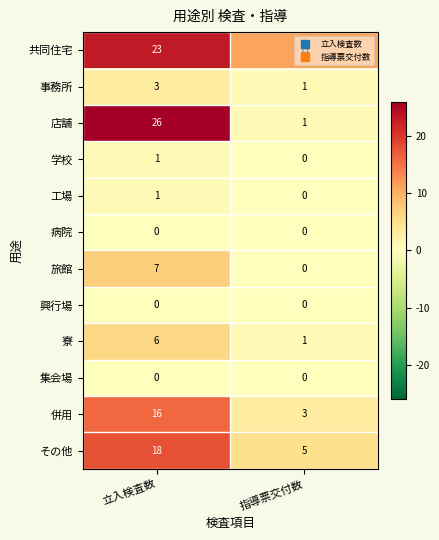

What is the total value across all series at 指導票交付数?

22